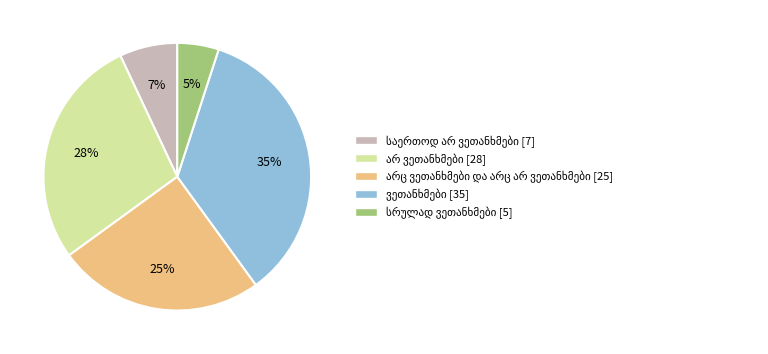

To the nearest percent, what is the average slice percentage?

20%